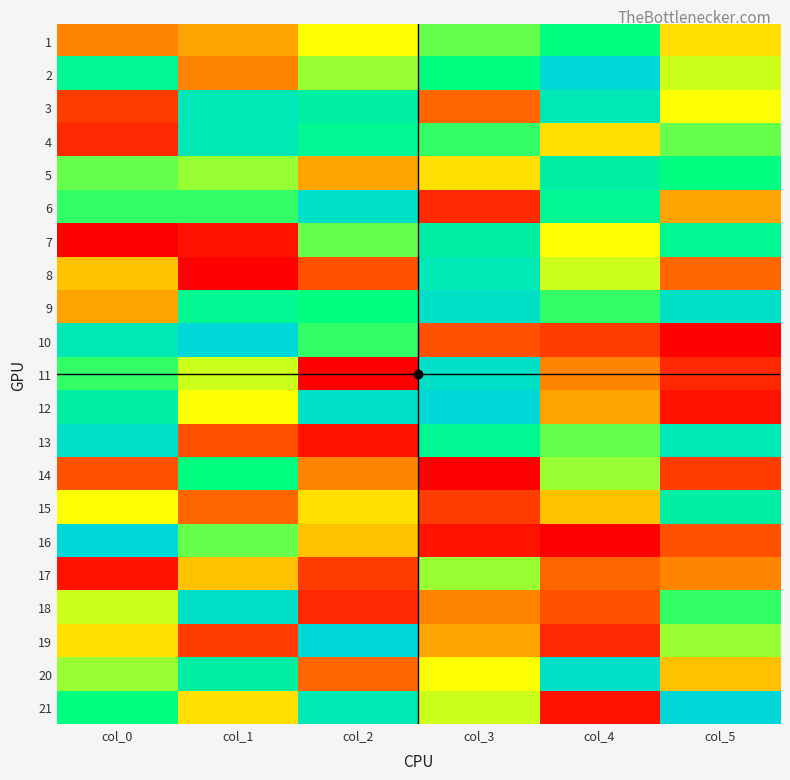

Between col_3 and col_4, which series saw the biggest shift?

6